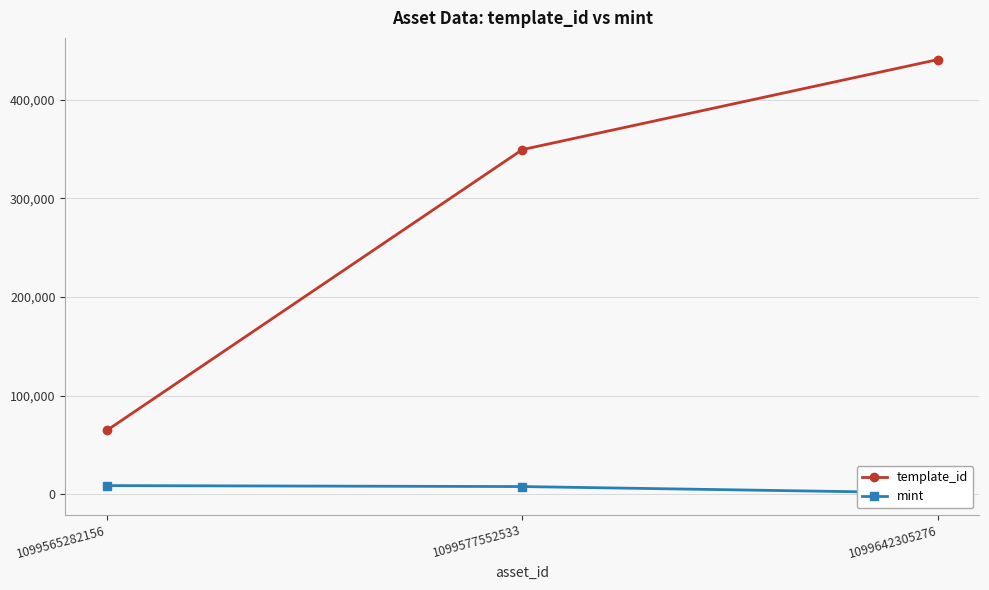

How many data points in mint are less than 7724?

1